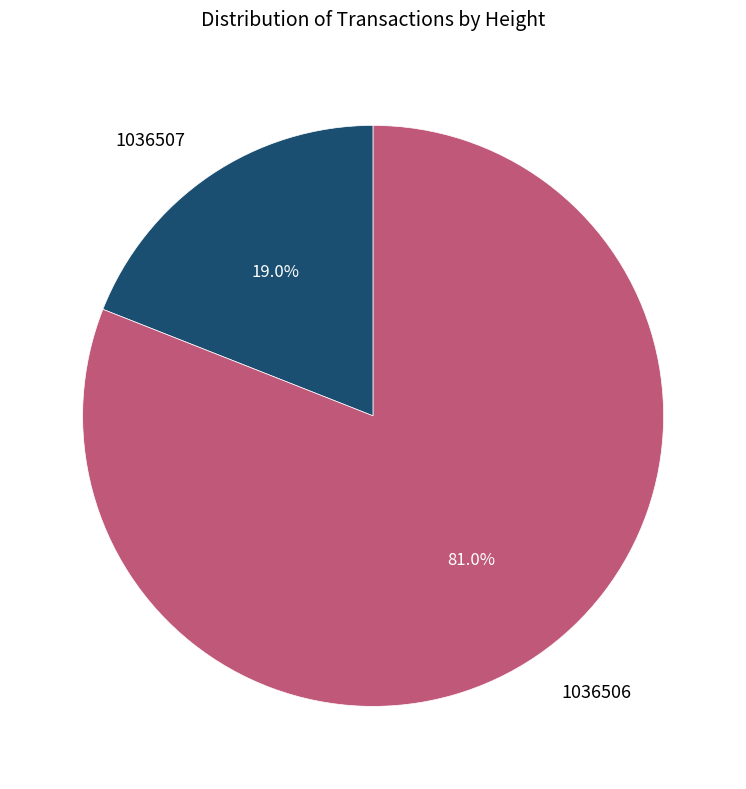

Does 1036507 account for over 50% of the chart?

No